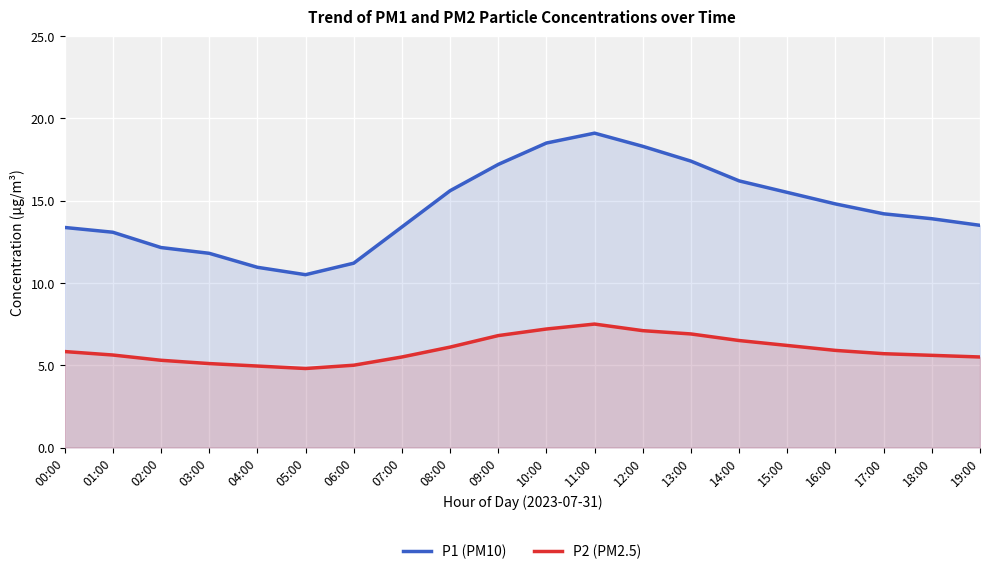

The value of P2 (PM2.5) at 02:00 is 7.4. True or false?

False